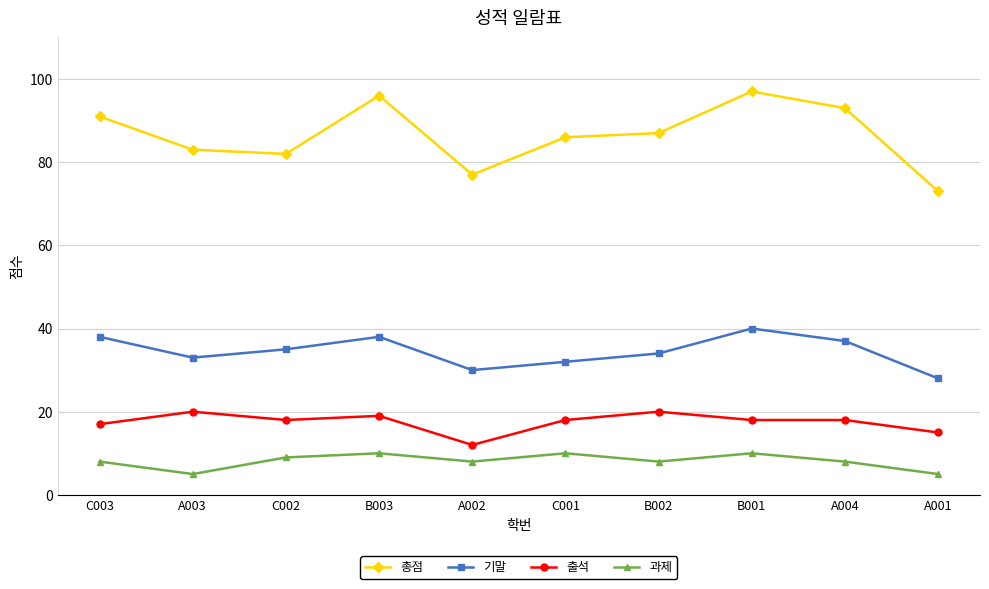

What is the difference between the highest and lowest values at B002?

79